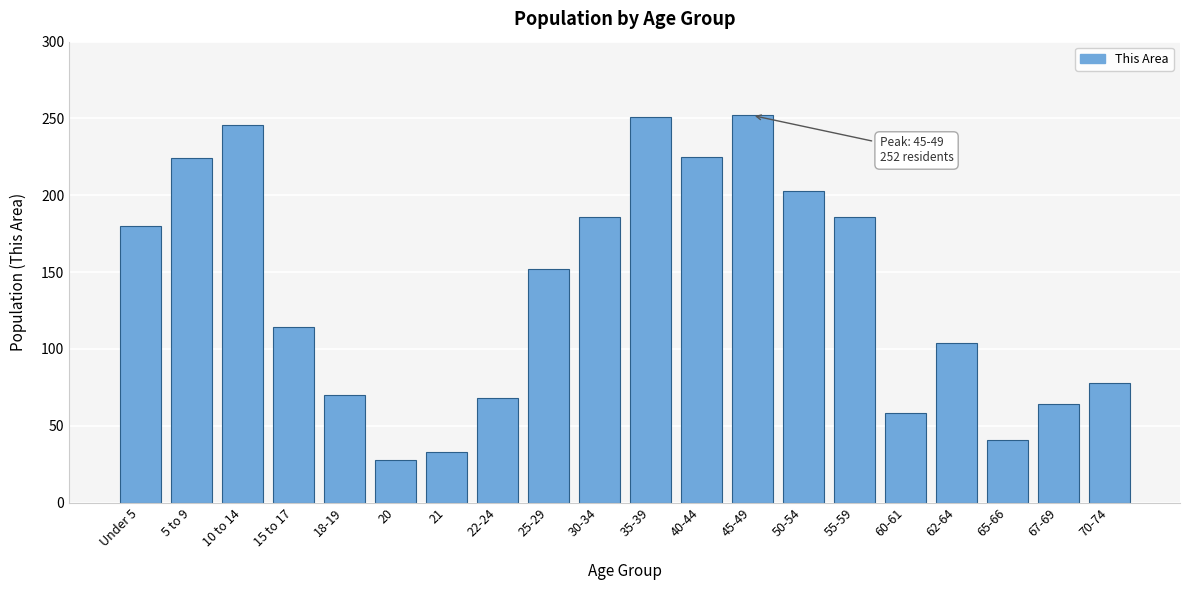

What position from the right is 5 to 9?

19